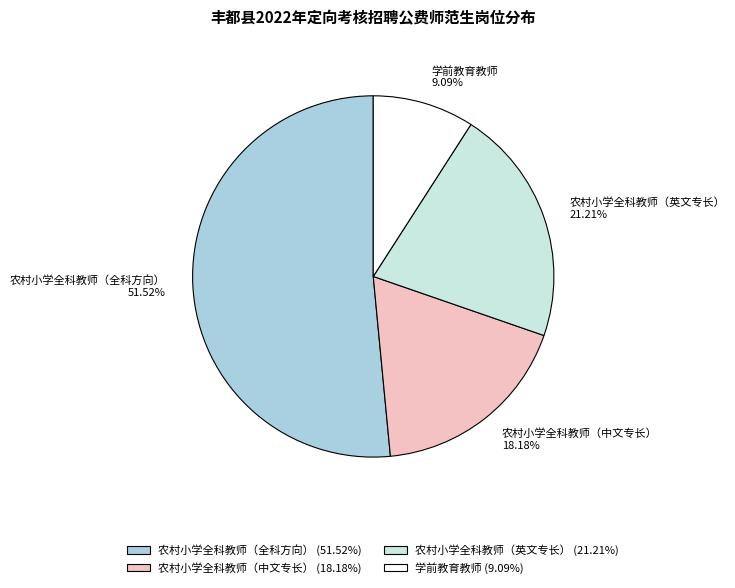

How many segments does this pie chart have?

4